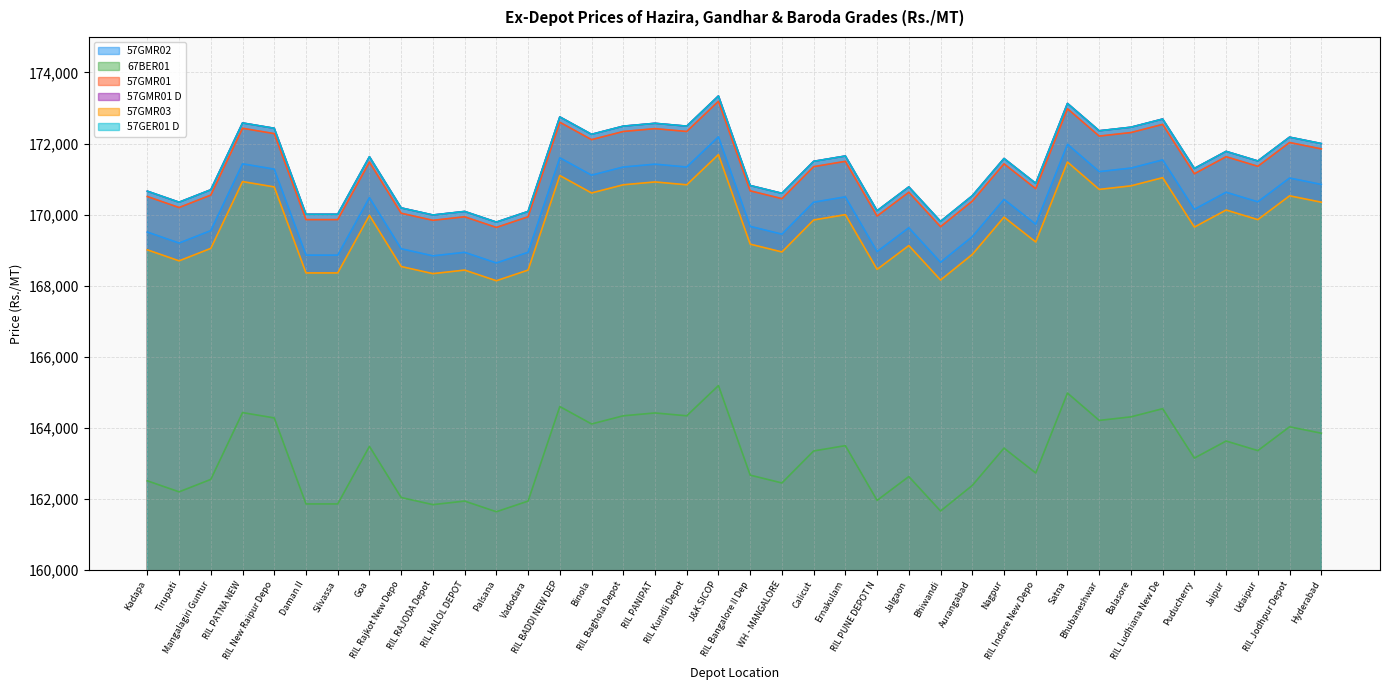

Rank the series at Vadodara from highest to lowest value.

57GMR01 D, 57GER01 D, 57GMR01, 57GMR02, 57GMR03, 67BER01